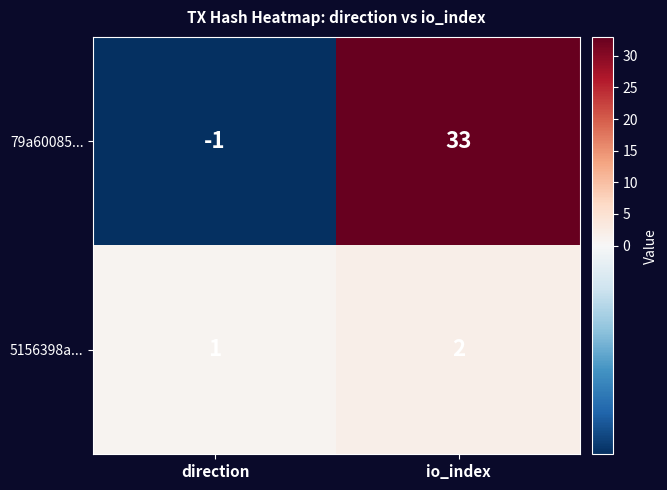

Is it true that 5156398a... equals 1 at direction?

True